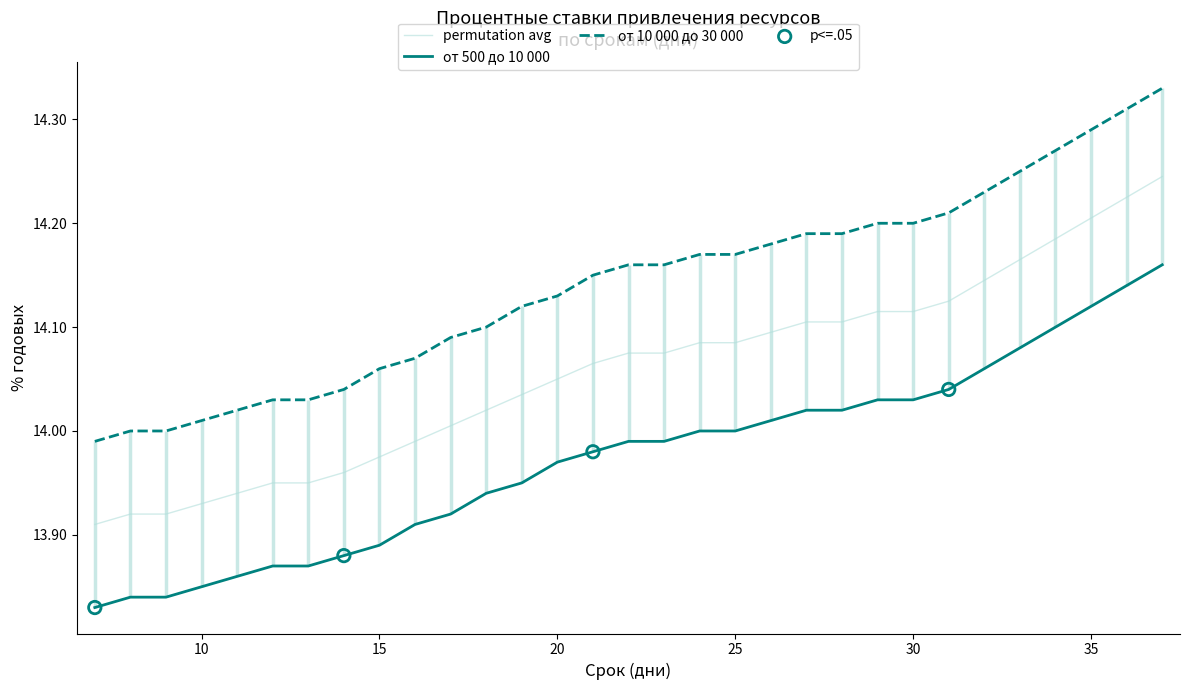

True or false: permutation avg and от 500 до 10 000 cross at least once.

False